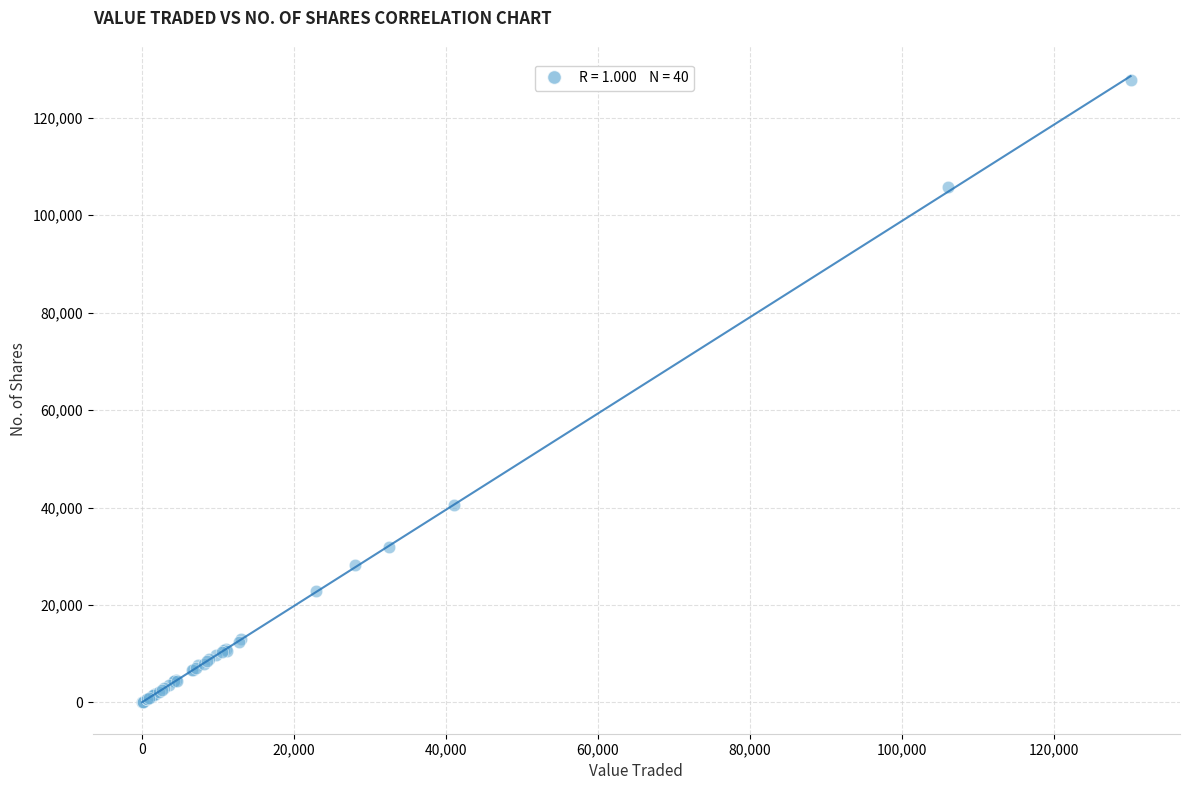

What Y value in the scatter plot is closest to 63836?

40478